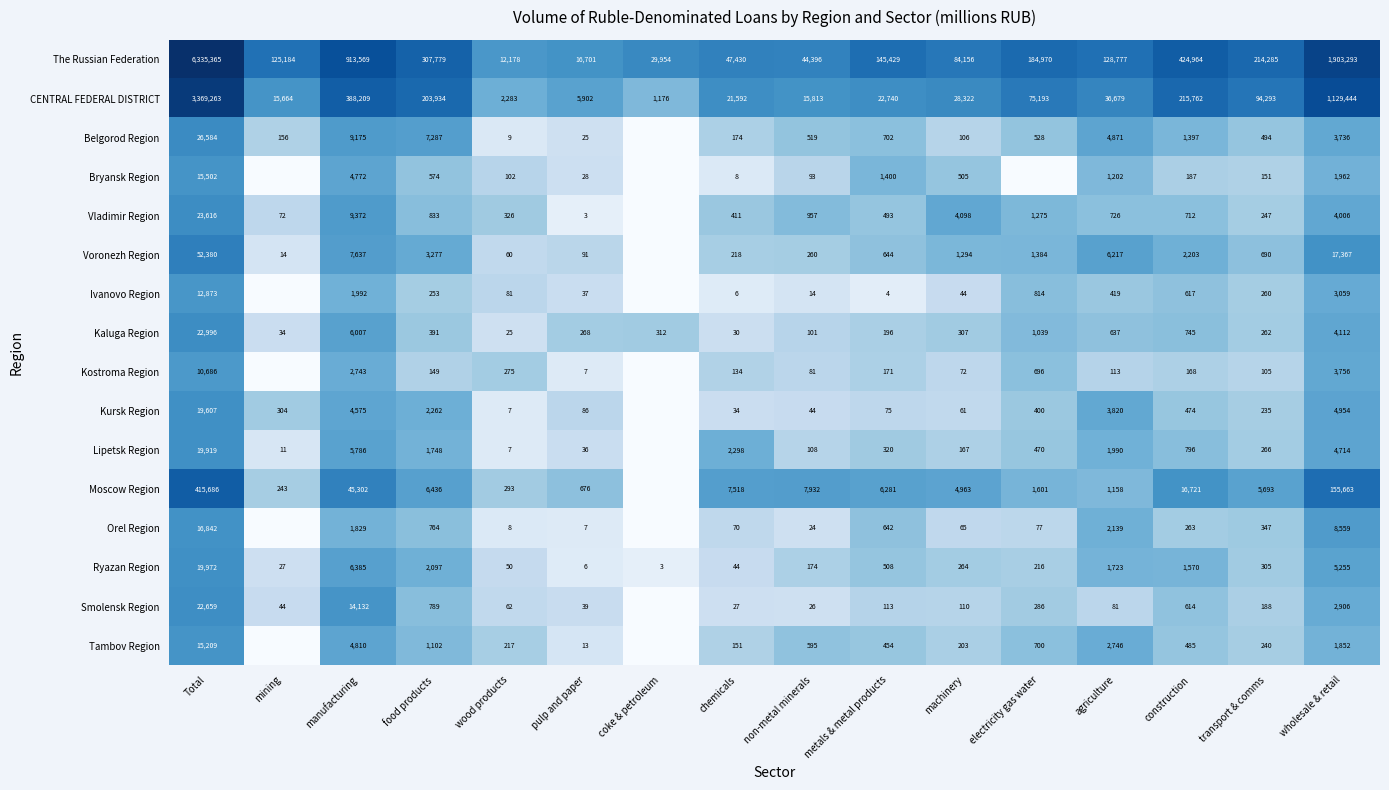

Which category has the lowest value across all series?

coke & petroleum